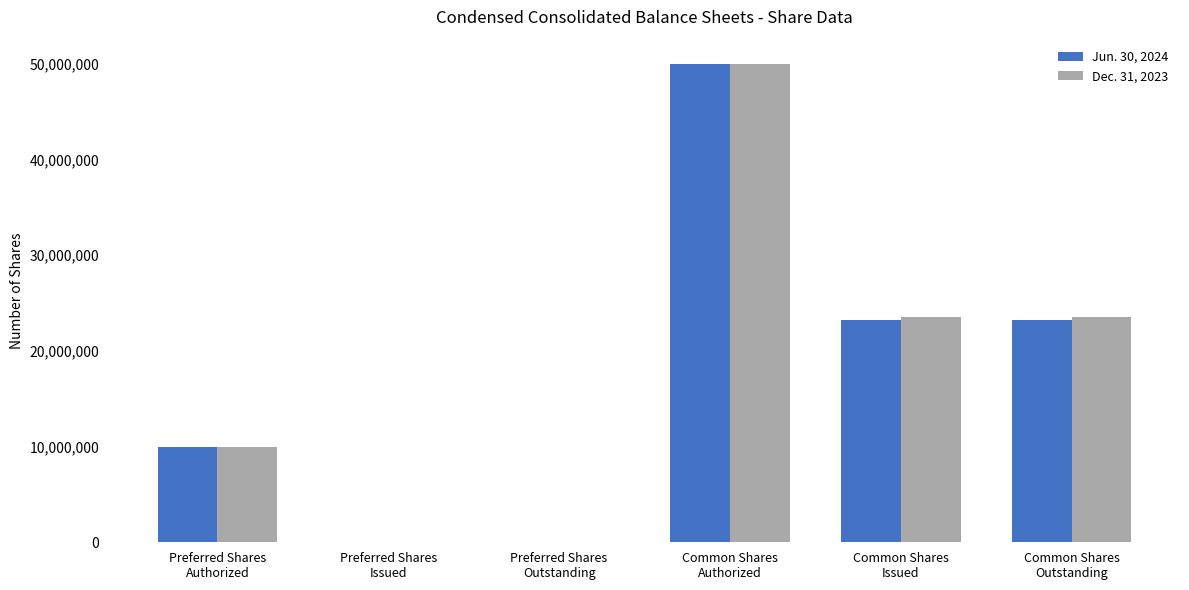

Are the bars grouped side by side (vs. stacked)?

Yes